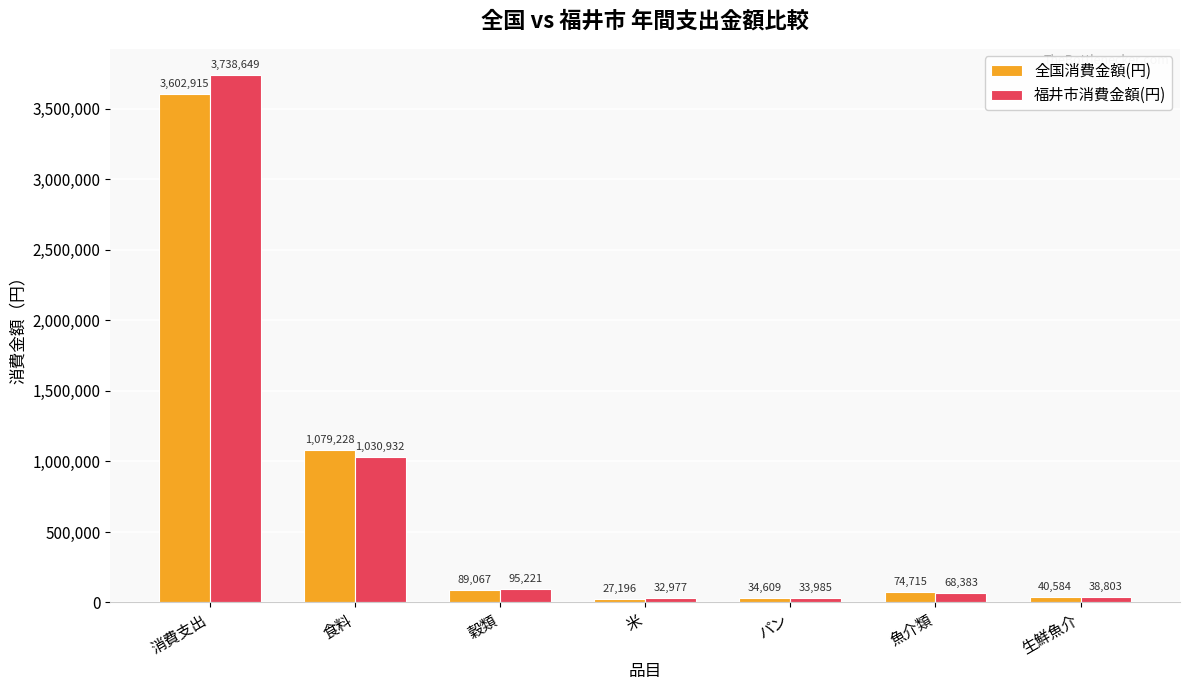

Count the number of categories in the chart.

7